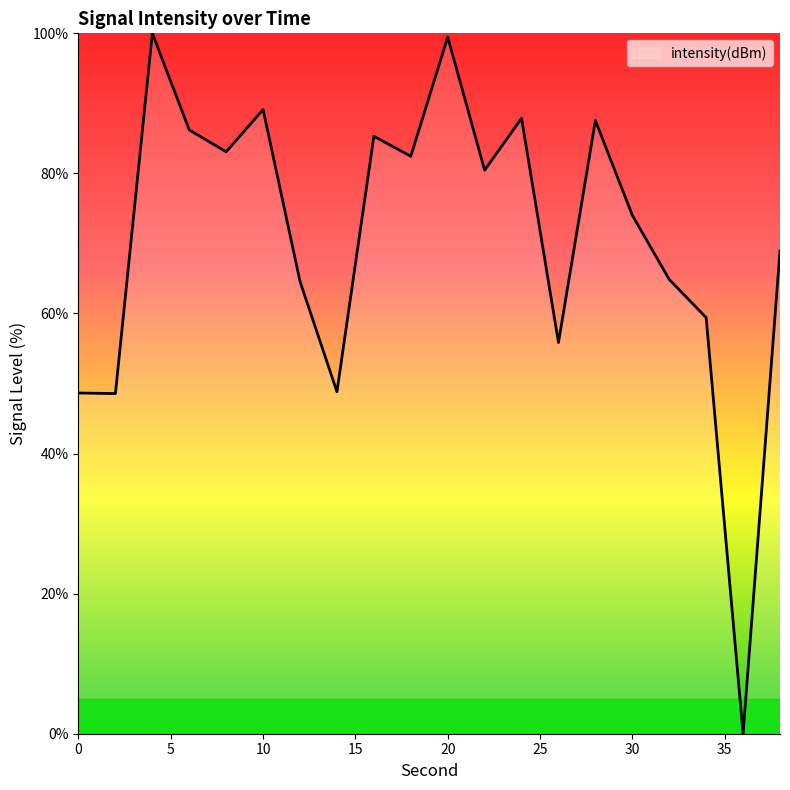

What is the maximum value shown in the chart?

100.0